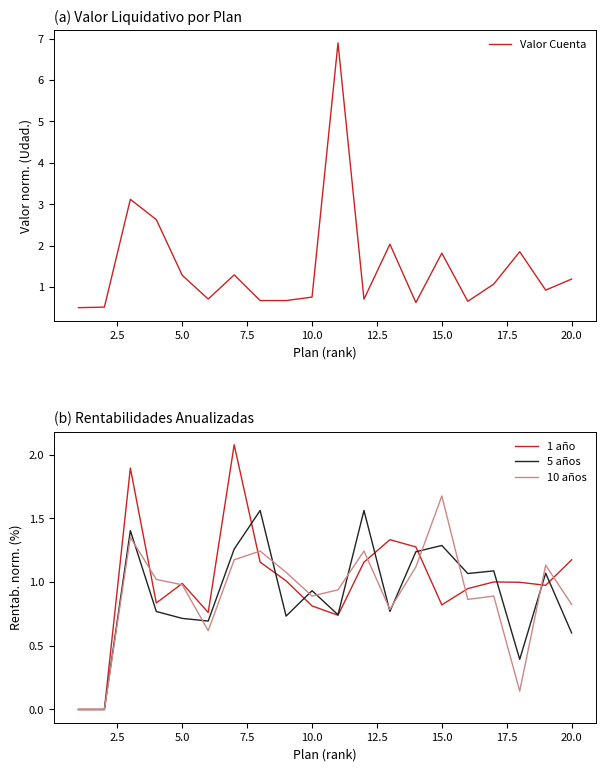

What is the sum of all 5 años values?

17.9